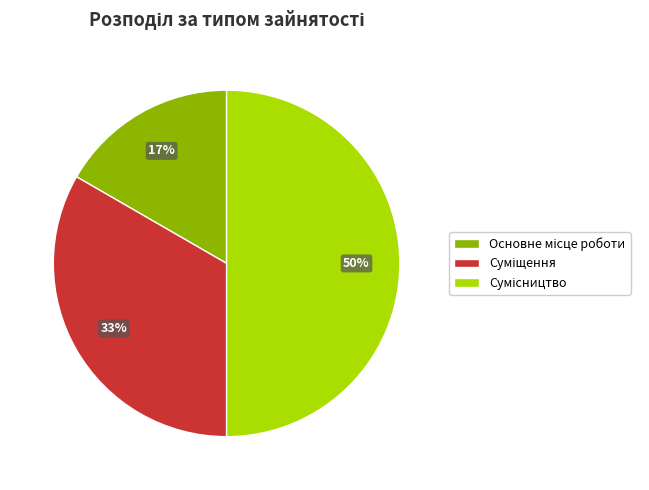

To the nearest percent, what is the average slice percentage?

33%